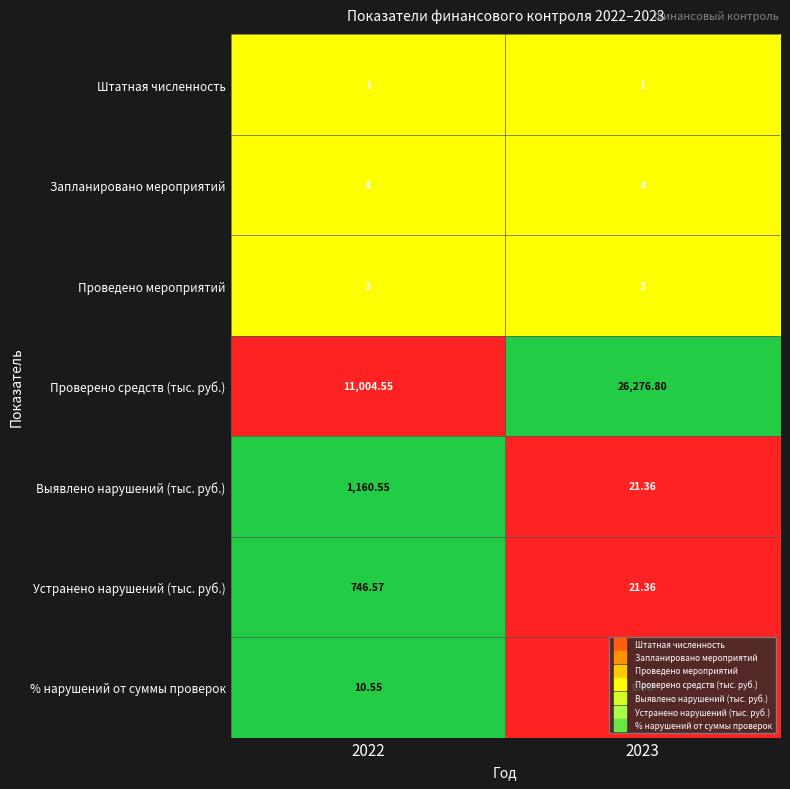

Which series has the largest total across all categories?

Проверено средств (тыс. руб.)